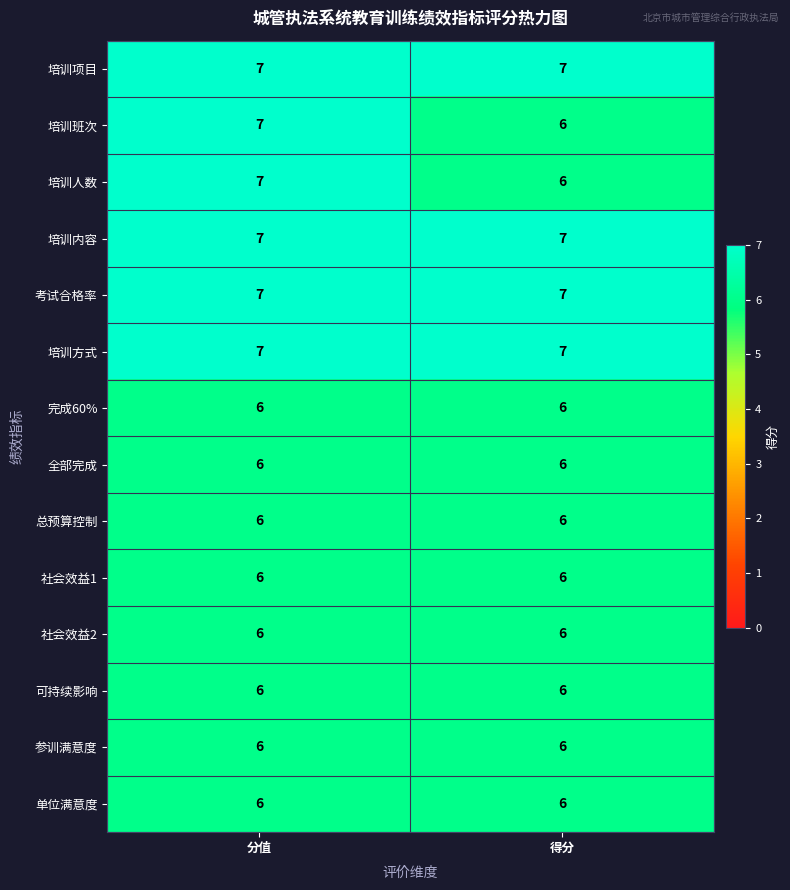

What is the total value across all series at 得分?

88